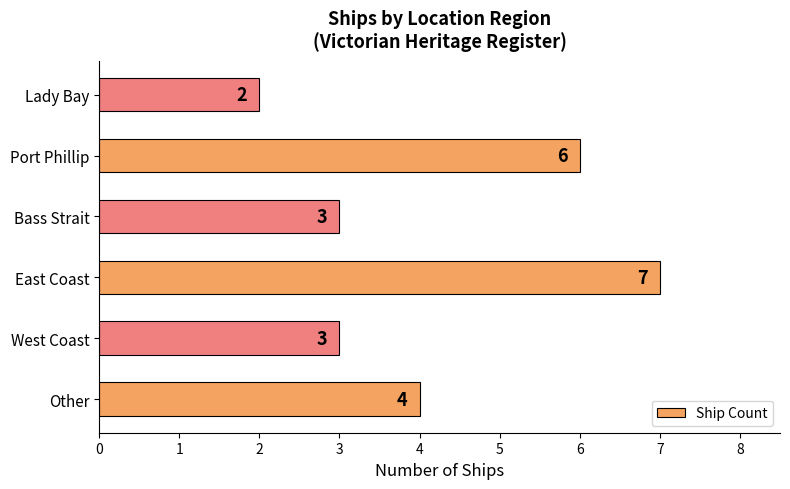

What is the smallest value displayed?

2